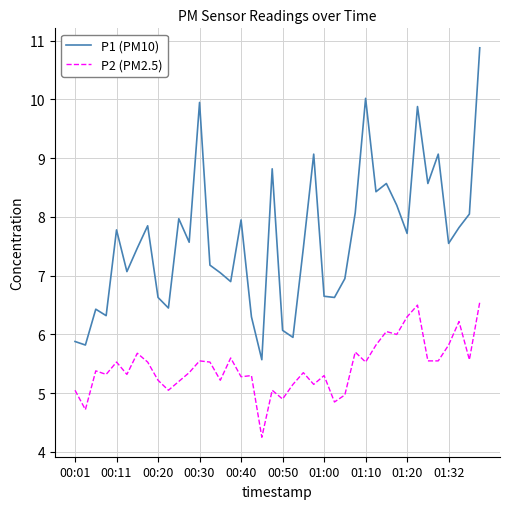

True or false: P2 (PM2.5) has more than 2 points higher than both neighbors.

True